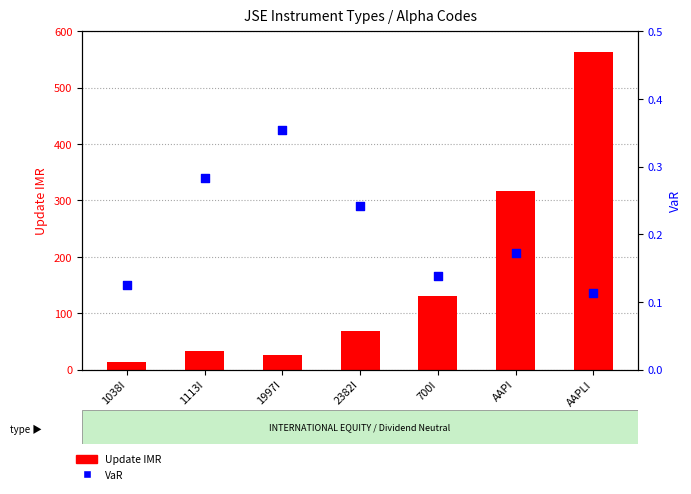

Is the value of VaR at 2382I greater than the value of Update IMR at AAPLI?

No